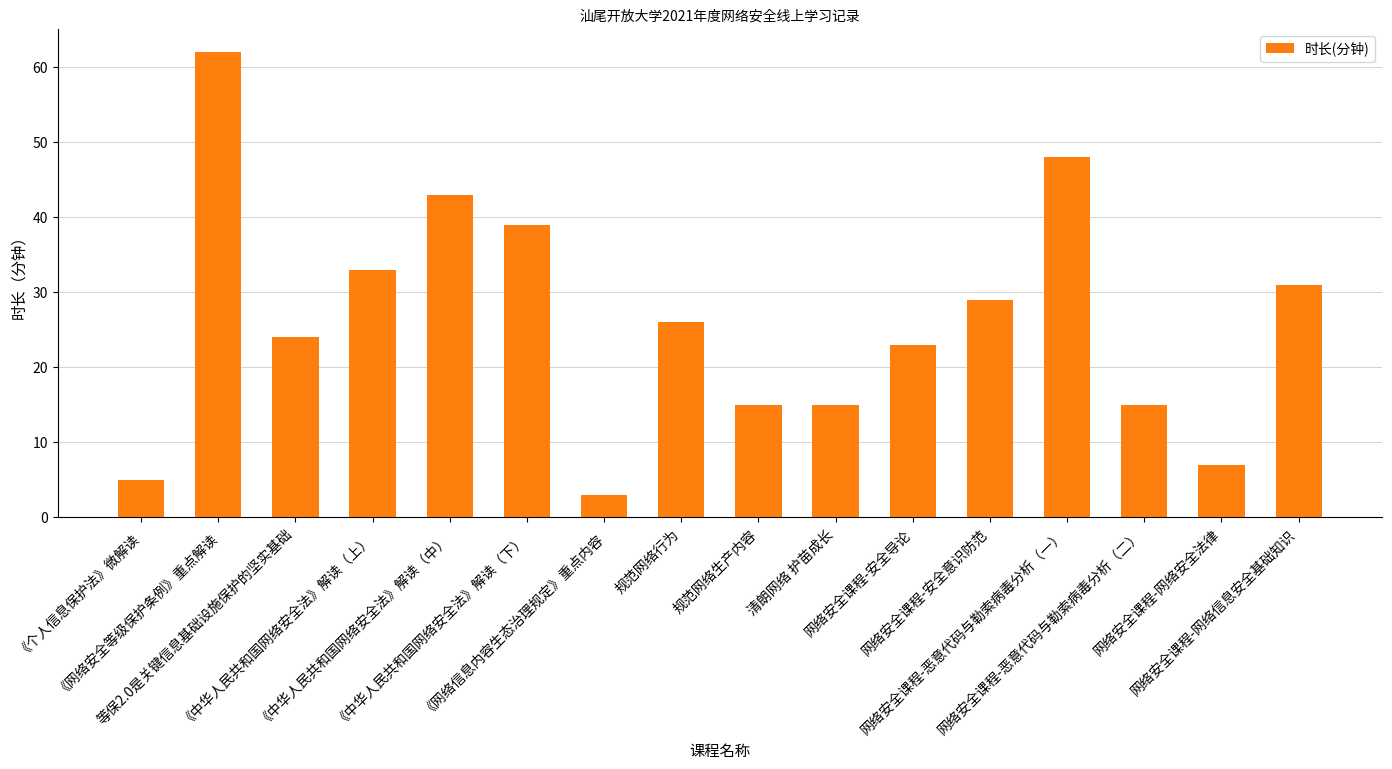

Are the bars grouped side by side (vs. stacked)?

No